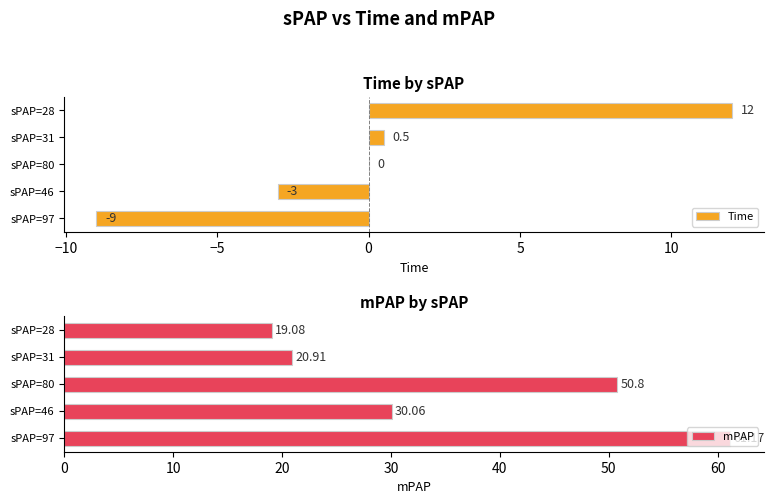

Which series has the largest range (max minus min)?

mPAP